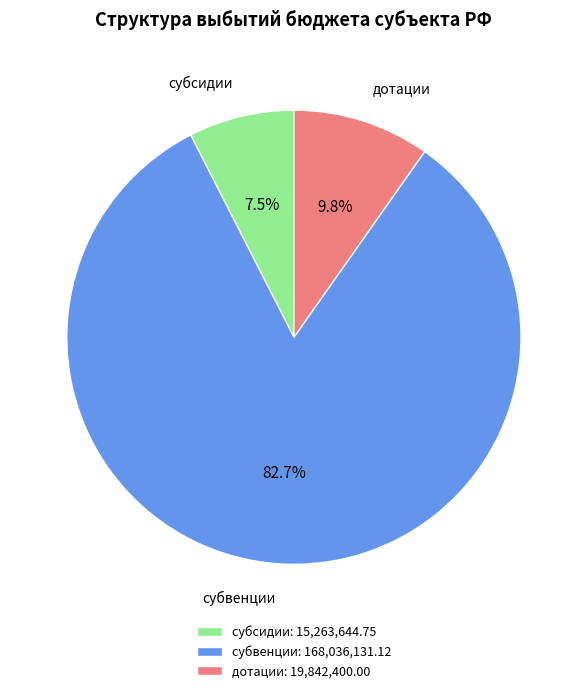

What portion of the pie excludes субсидии?

92.5%